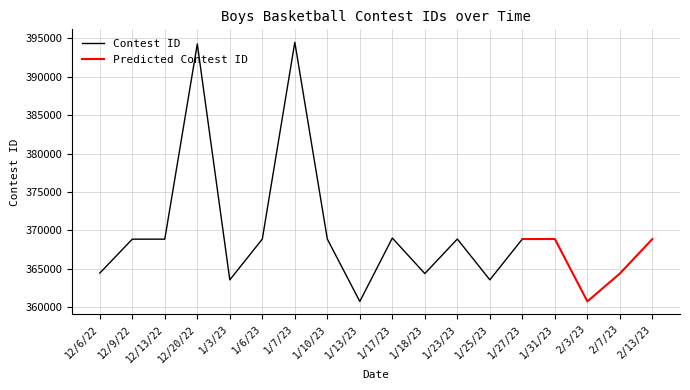

What is the value of the 1st point from the left?

364417